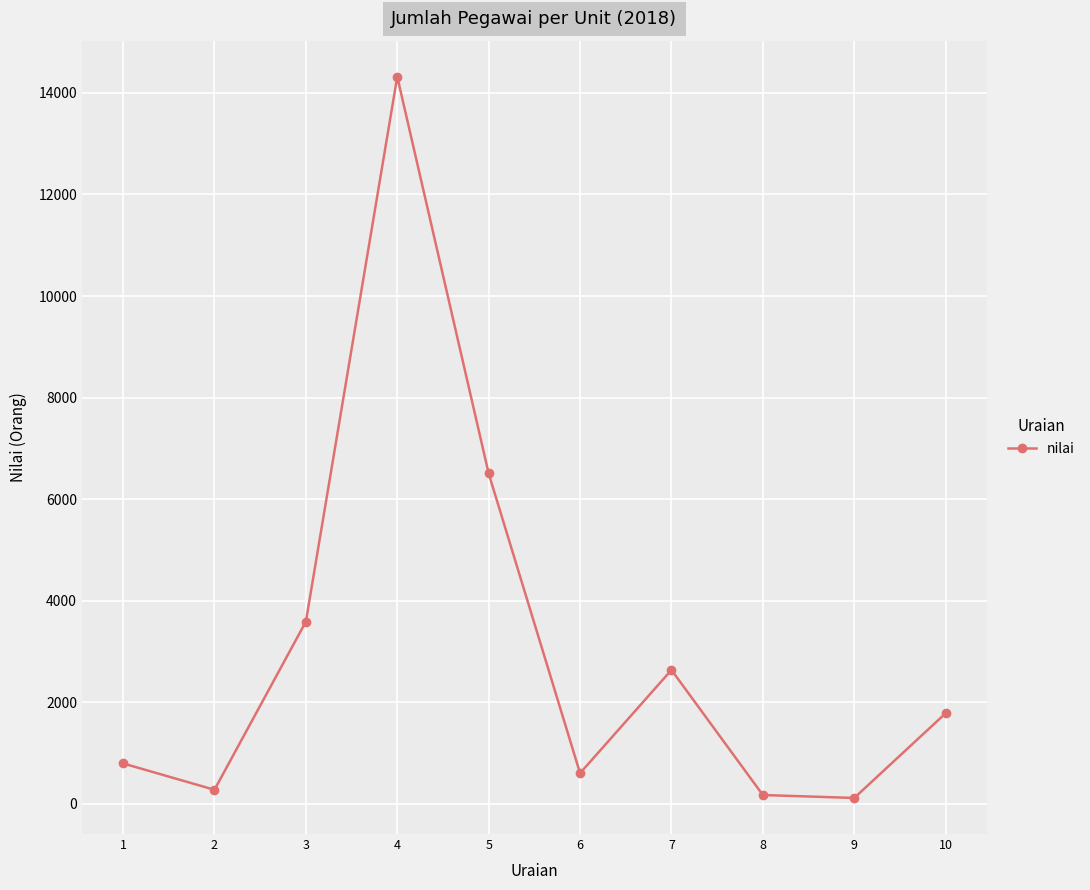

Where is the first local minimum?

2